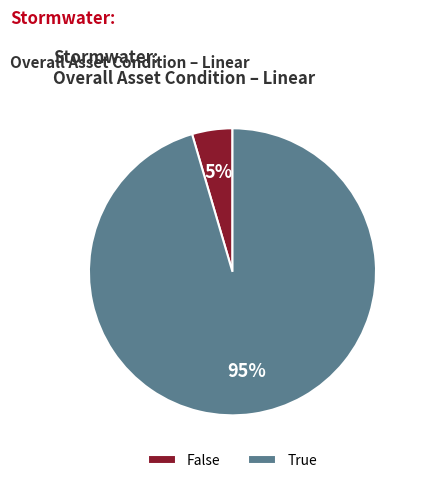

Which slice is the largest?

True